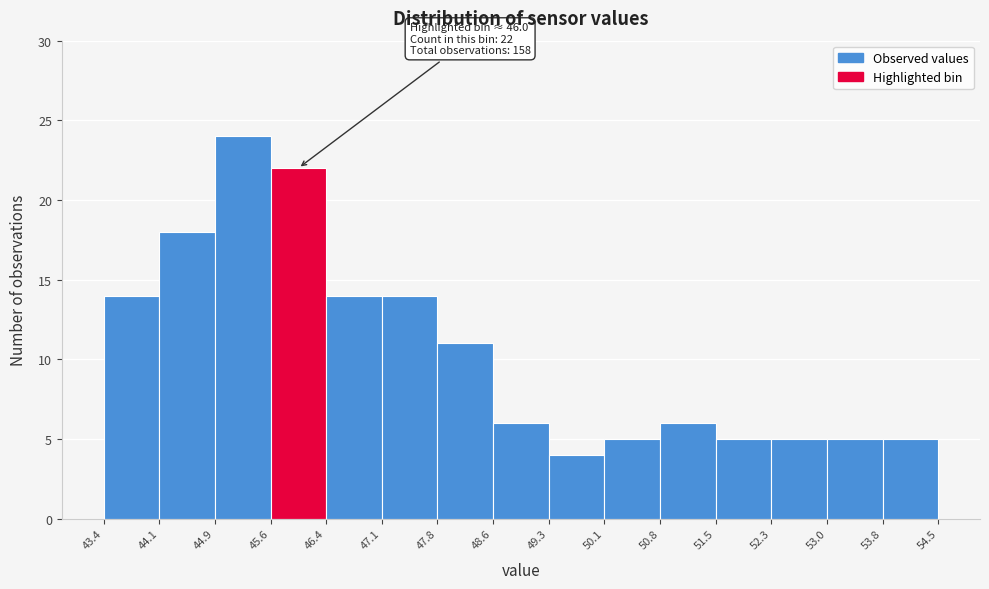

Over which range of the x-axis is the bar tallest?

44.9 to 45.6